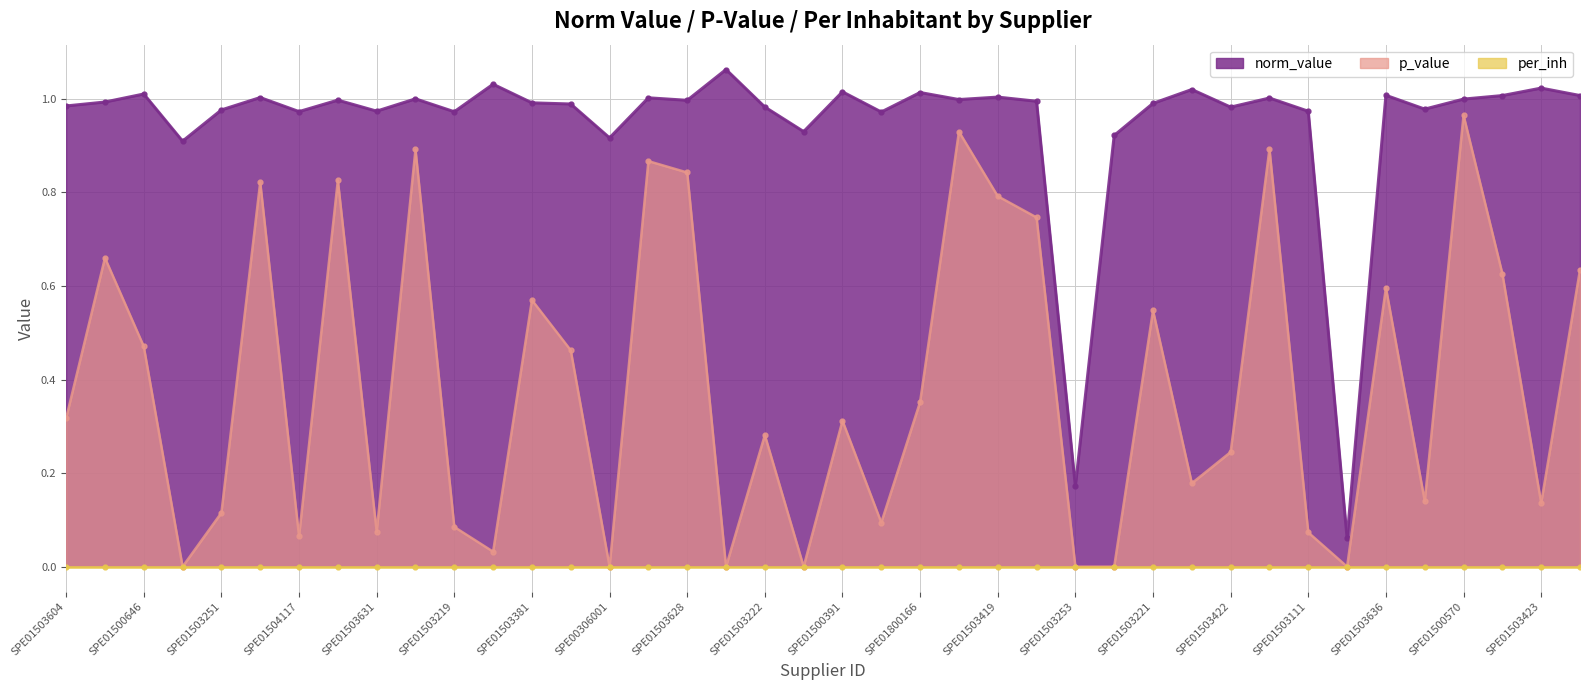

True or false: p_value and norm_value intersect in this chart.

False